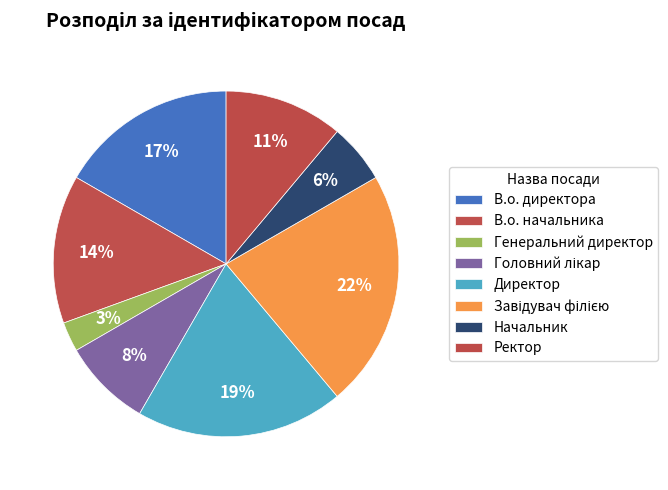

Do Начальник and Головний лікар together represent more than half of the pie?

No